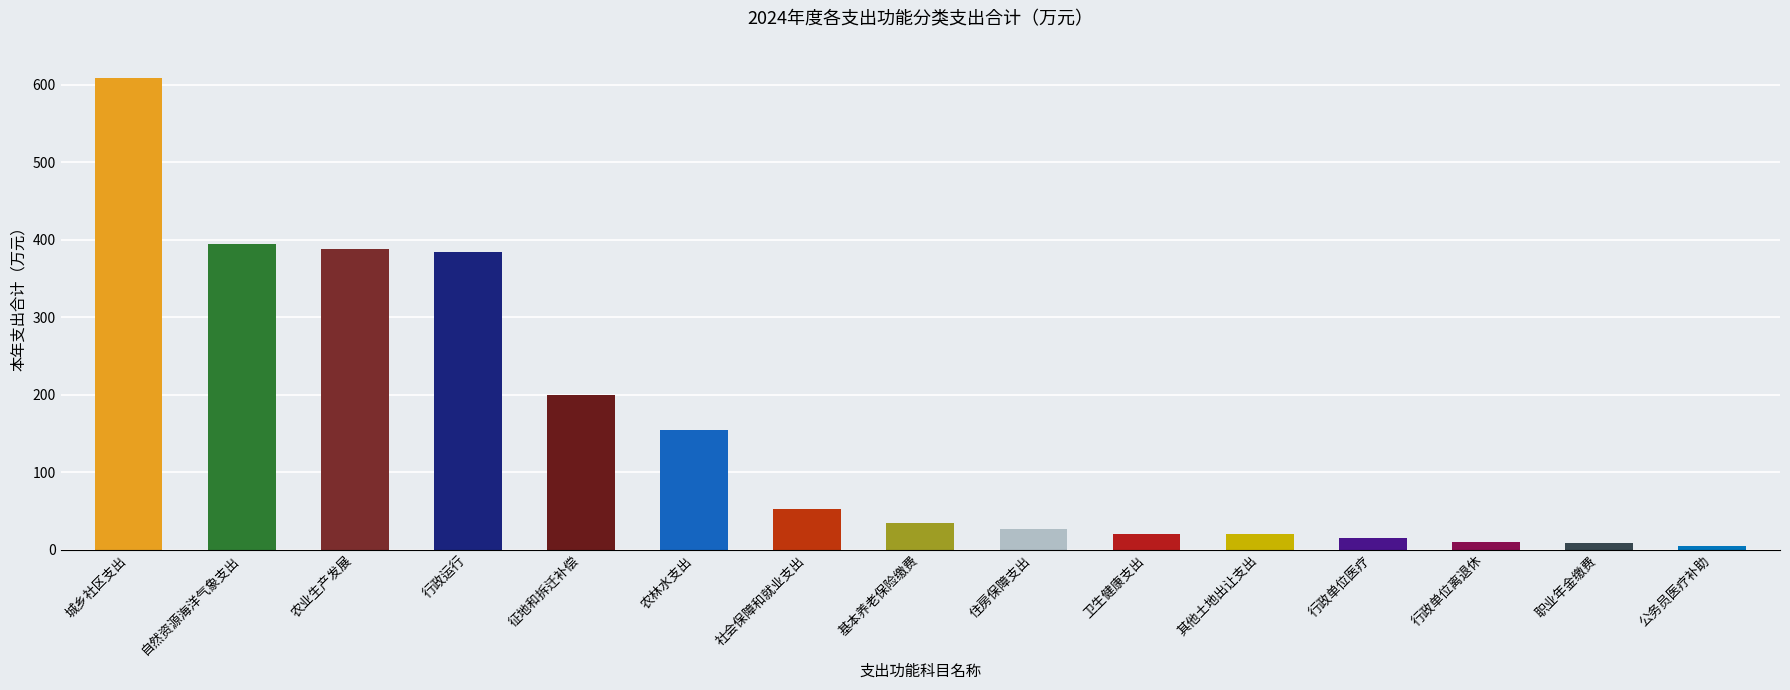

The chart shows a value of 58.7 at 农林水支出. True or false?

False